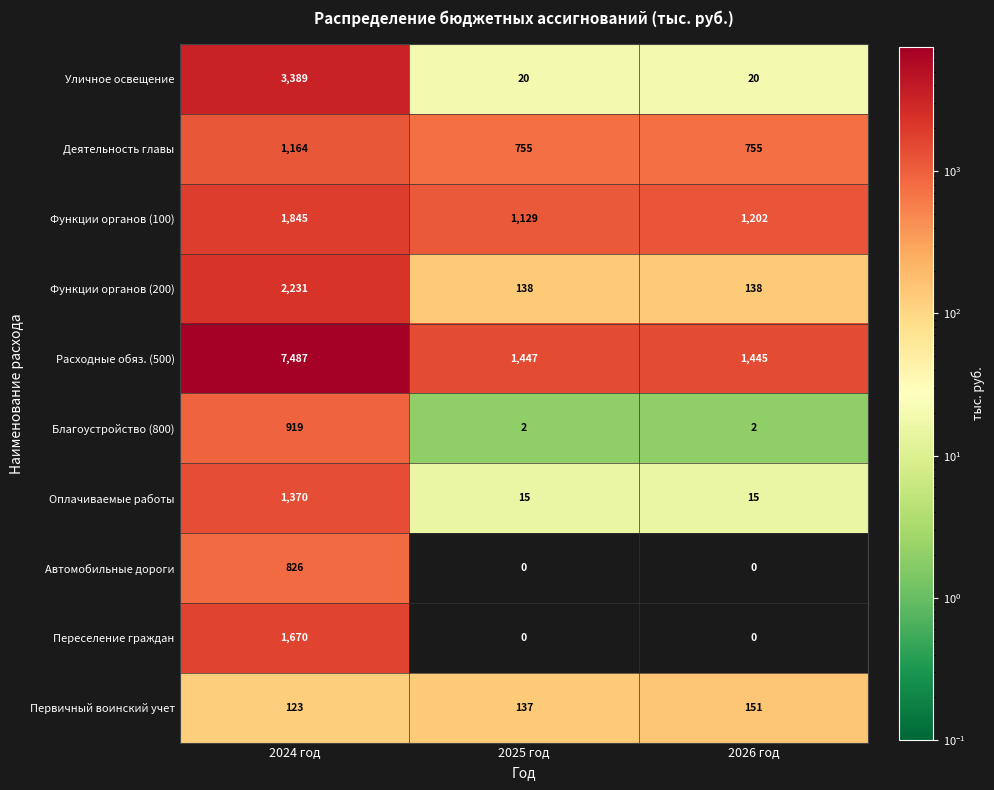

What is the difference between the highest and lowest values at 2024 год?

7364